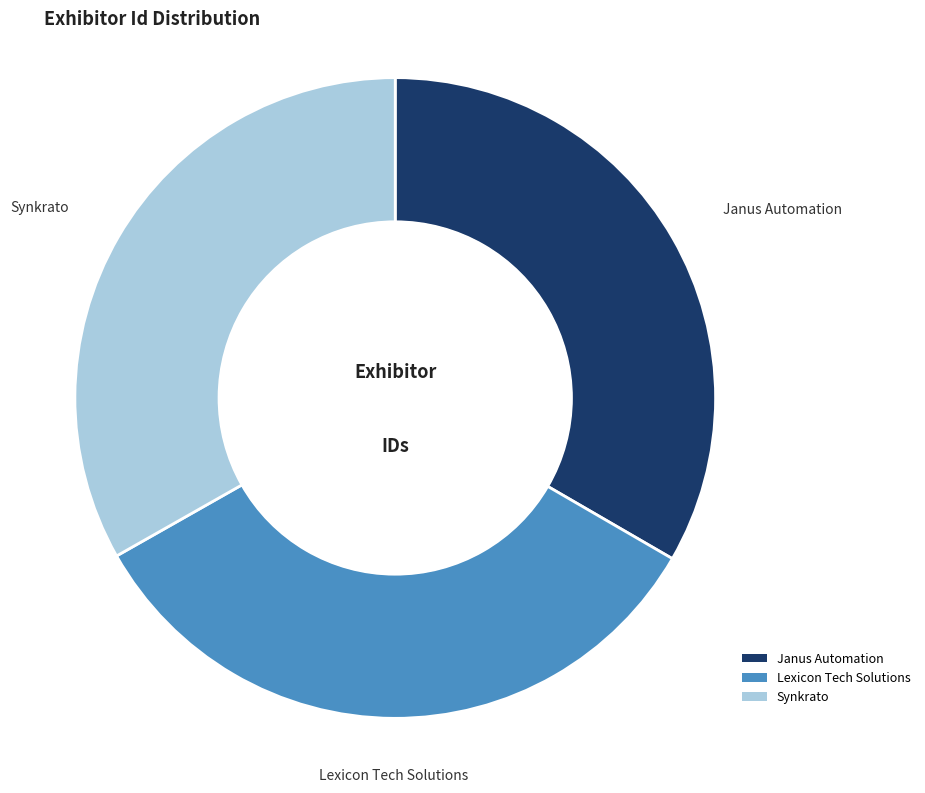

Is it true that Lexicon Tech Solutions is 45% of the pie?

False